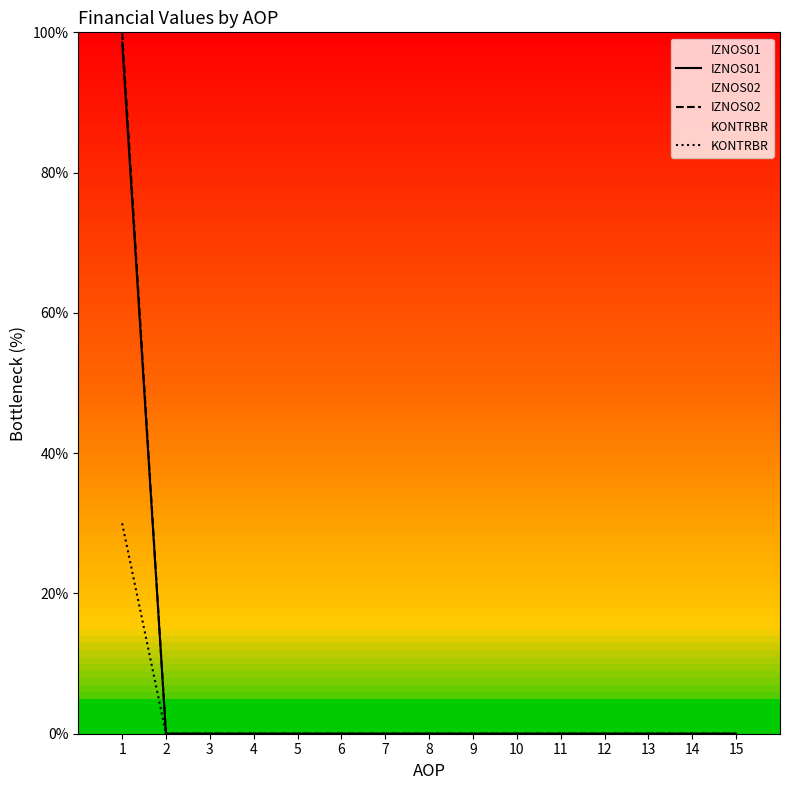

How many lines are shown in the chart?

3